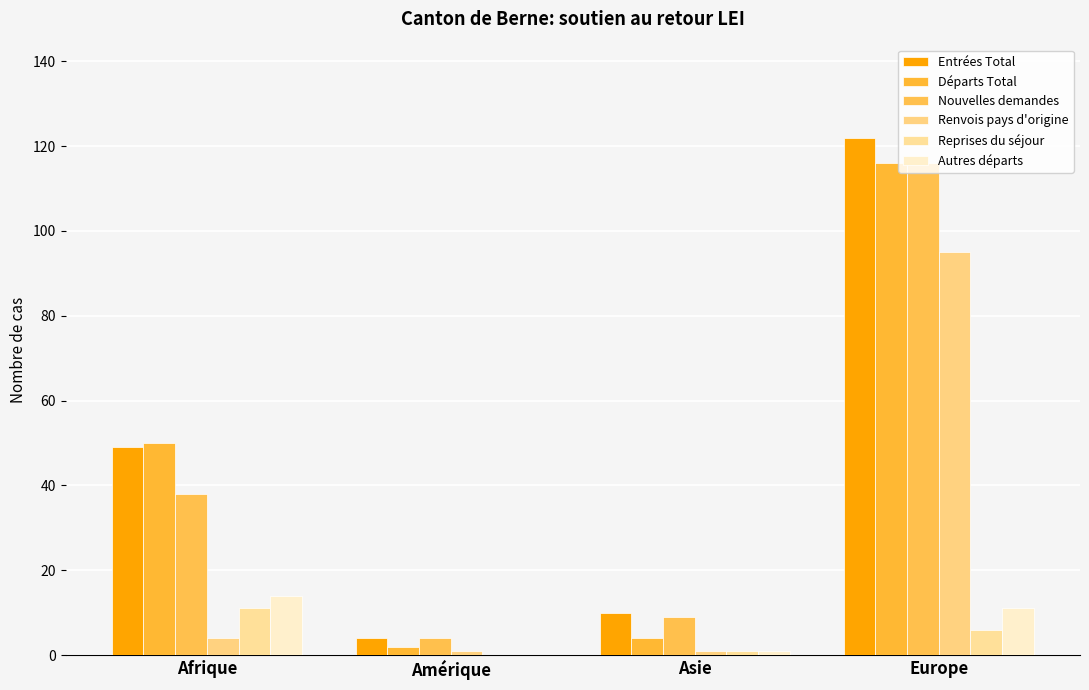

What is the difference between the maximum and minimum values in the Reprises du séjour series?

11